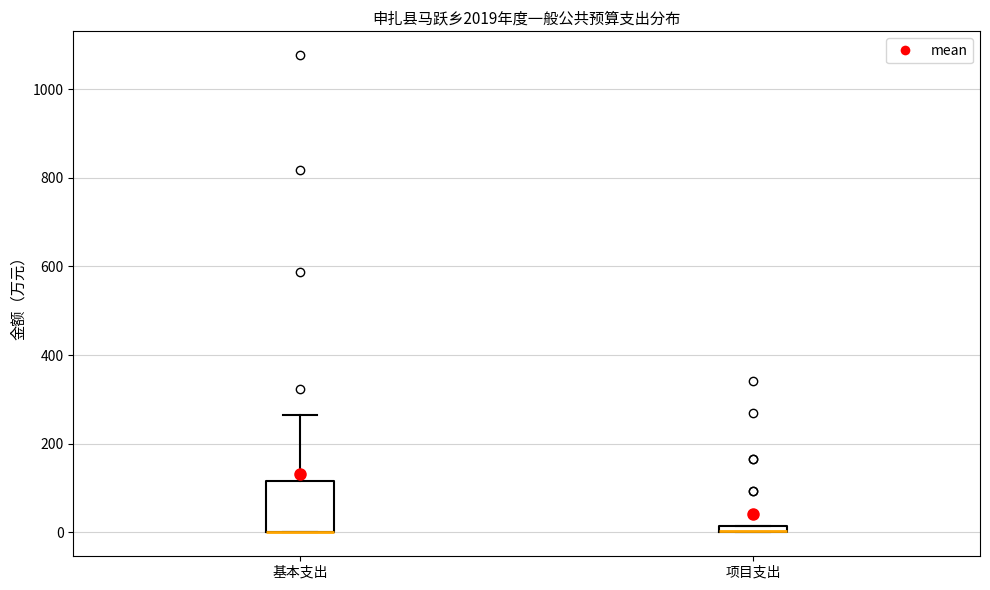

Comparing the boxes themselves (not the whiskers), which one is the tallest?

基本支出